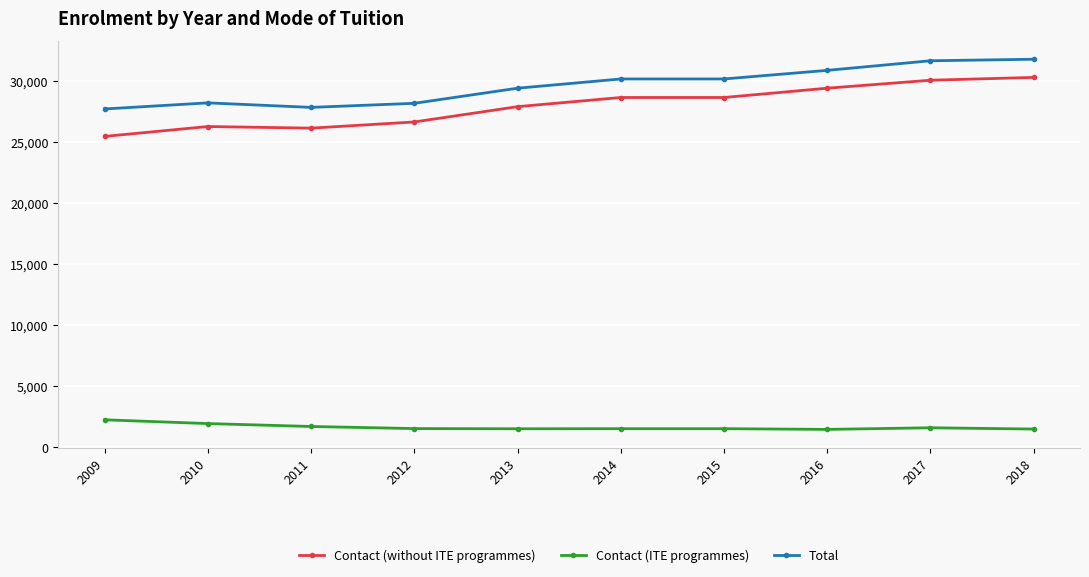

Is it true that Total equals 43323 at 2012?

False